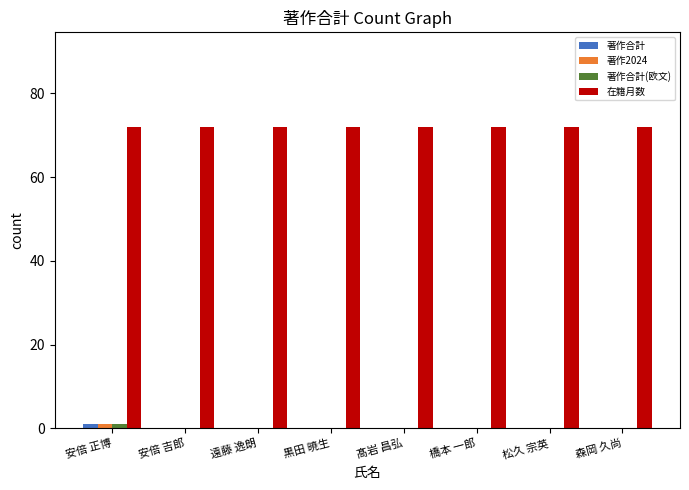

What is the maximum value shown in the chart?

72